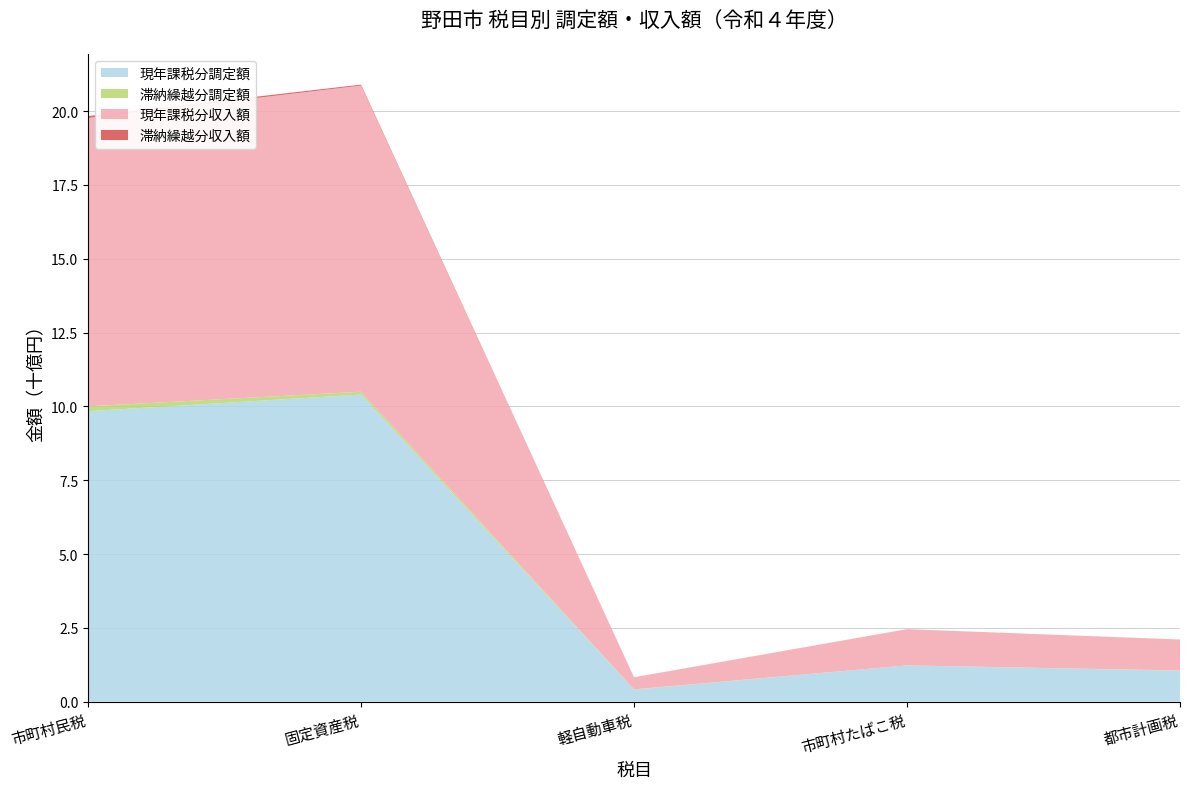

Reading left to right, transcribe all the data shown in this chart.

現年課税分調定額: 9835075	10398176	406498	1227821	1046597
滞納繰越分調定額: 165996	96021	11629	0	9677
現年課税分収入額: 9762589	10367352	402076	1227821	1043490
滞納繰越分収入額: 64211	31762	3370	0	3201